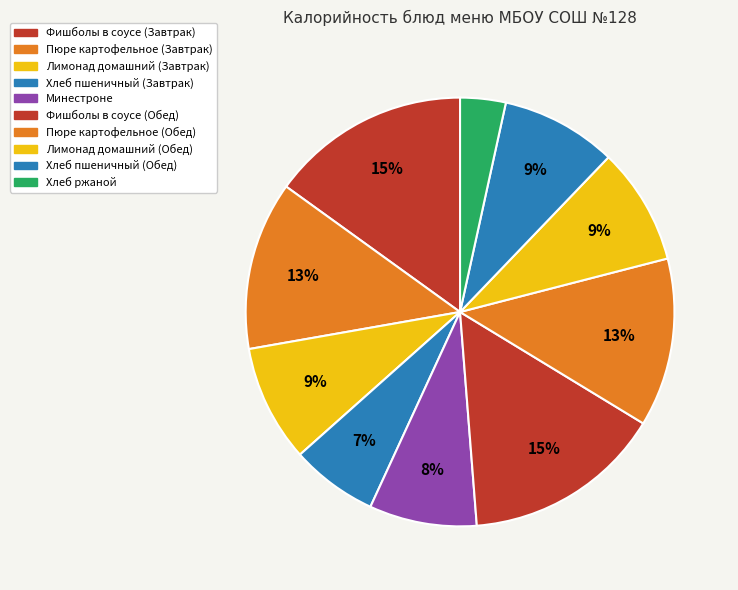

What percentage is the Минестроне slice, to the nearest percent?

8%